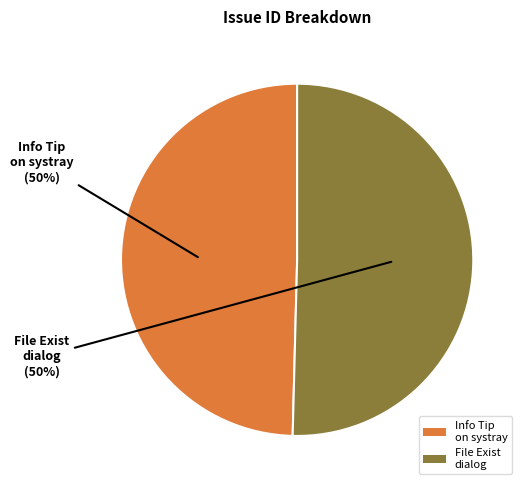

True or false: Info Tip on systray accounts for 55% of the total.

False